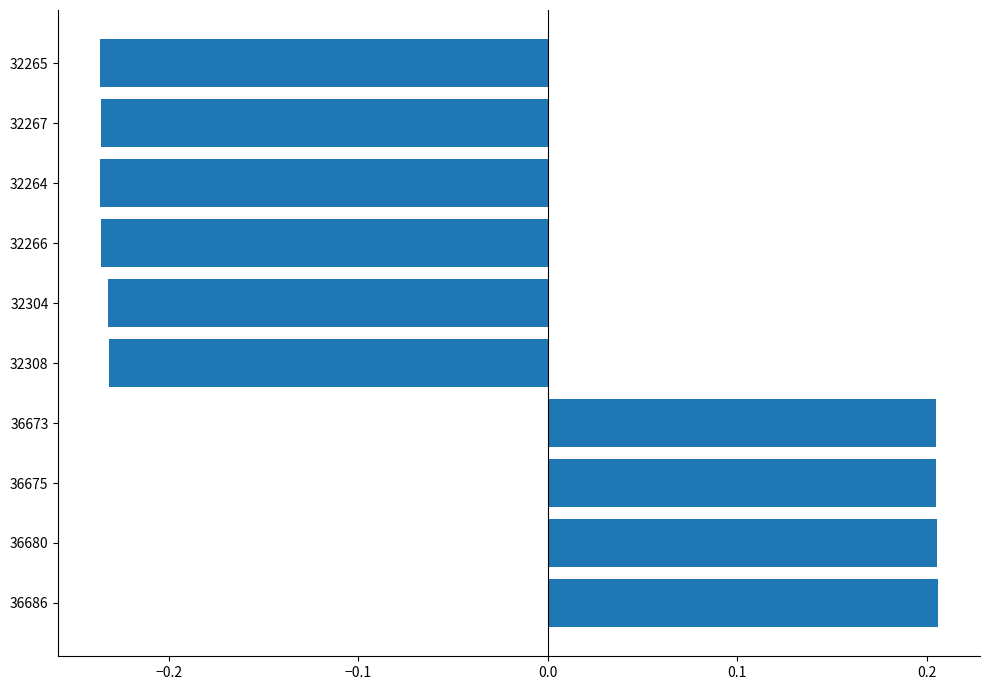

How many data points are less than 0?

6